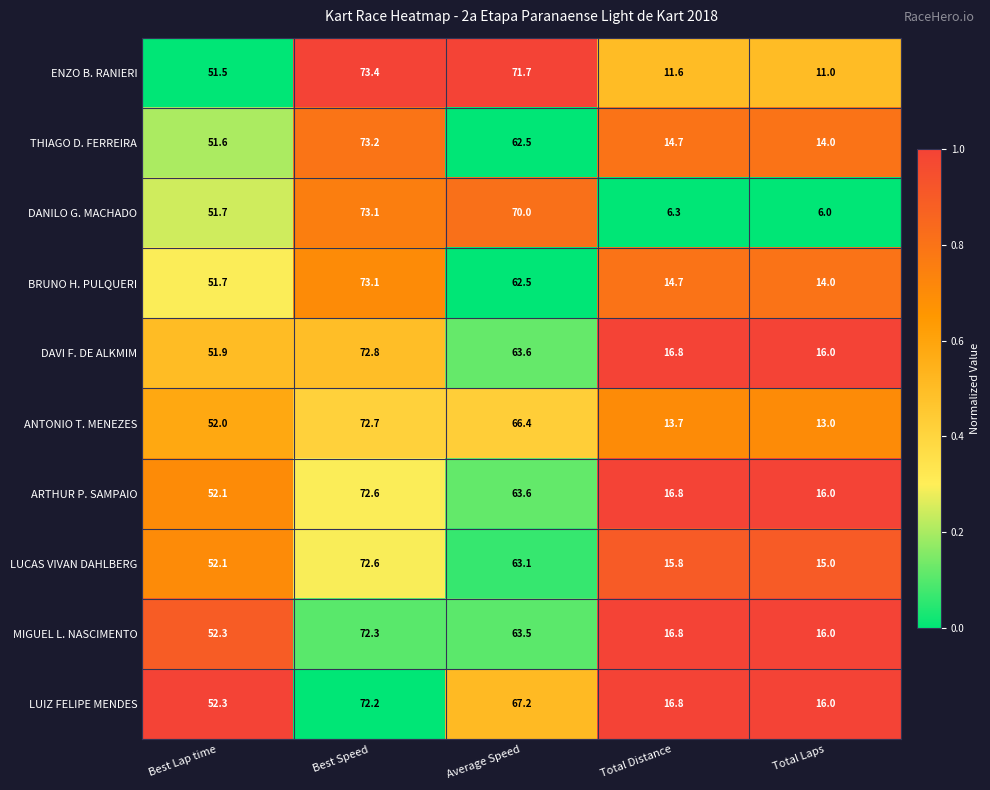

Which series has the largest total across all categories?

LUIZ FELIPE MENDES